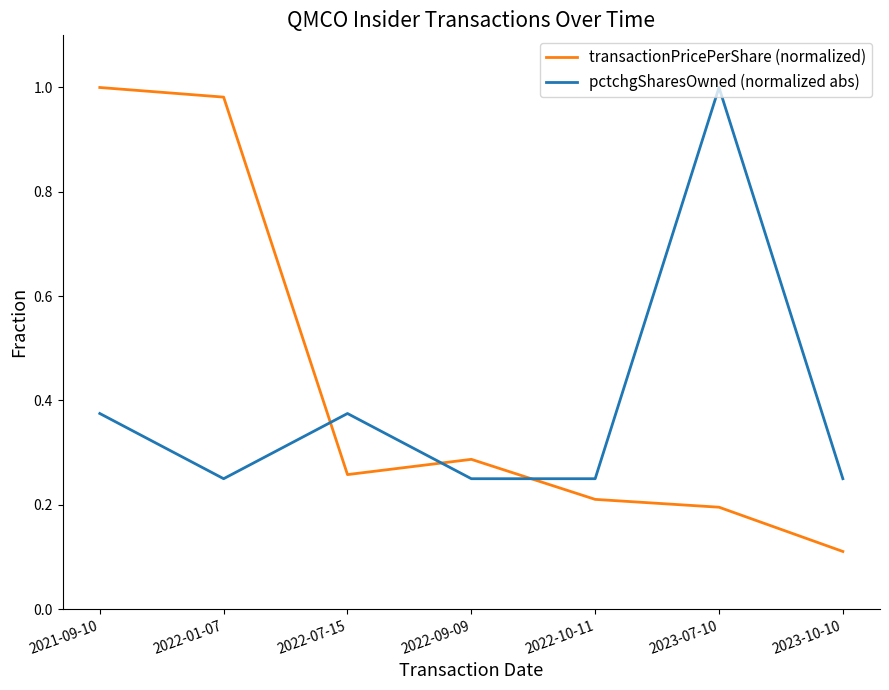

True or false: pctchgSharesOwned (normalized abs) has more than 2 points higher than both neighbors.

False